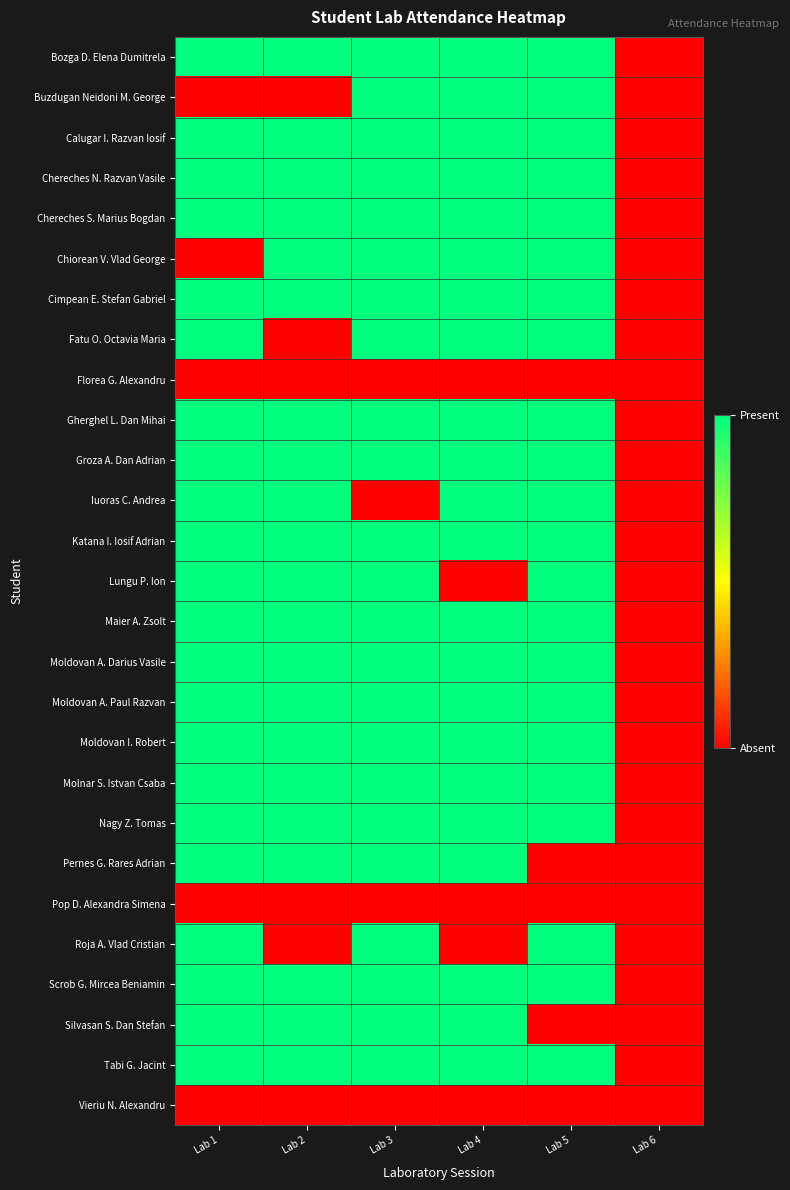

Between Lab 1 and Lab 4, which series saw the biggest shift?

Buzdugan Neidoni M. George